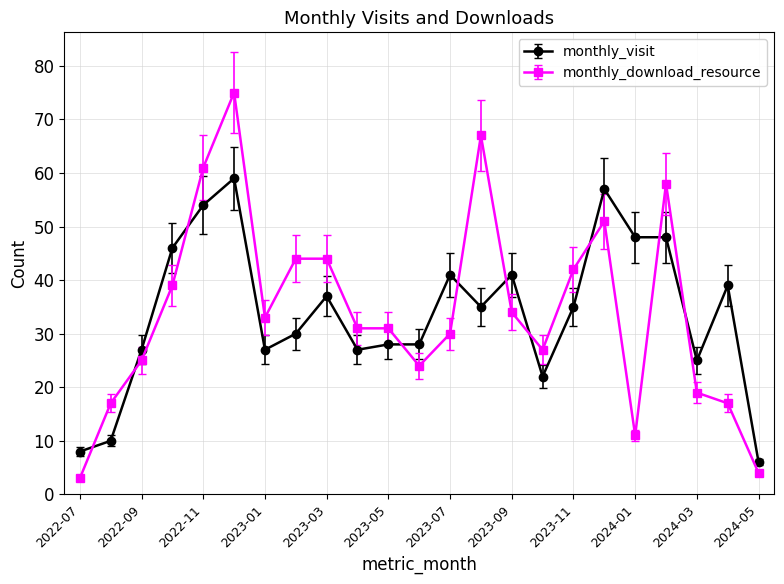

True or false: monthly_visit has more than 2 interior local peaks.

True